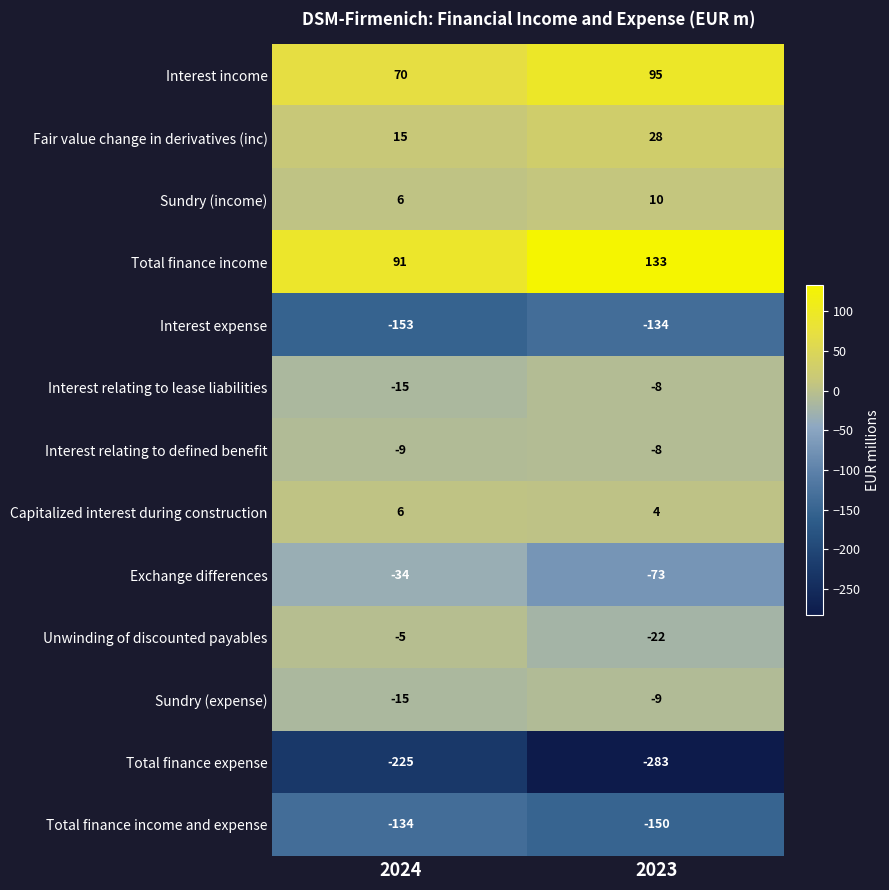

Is it true that Total finance income and expense equals -72 at 2023?

False